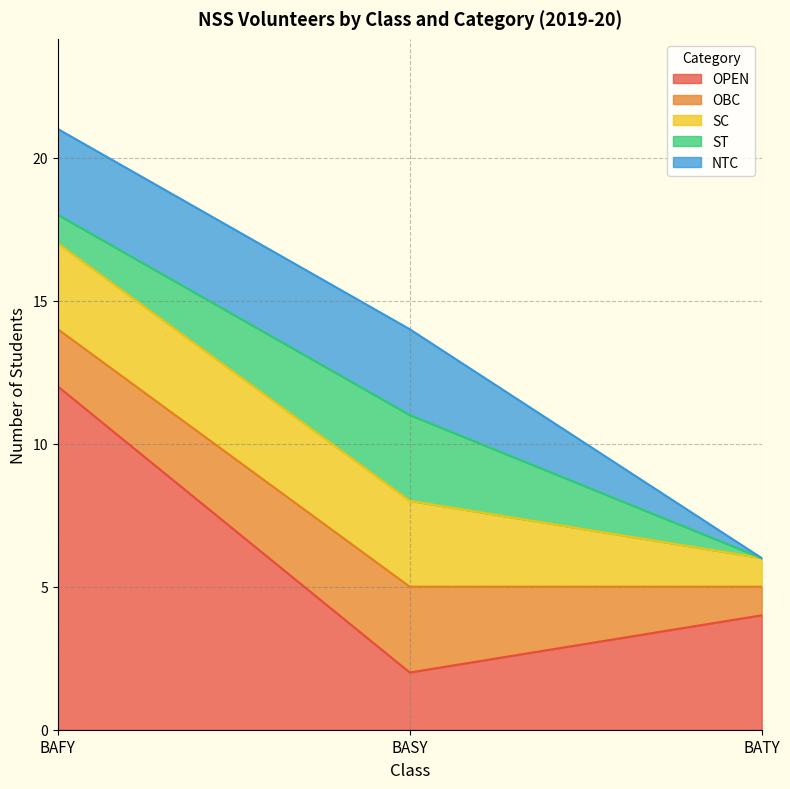

What is the greatest value displayed?

12